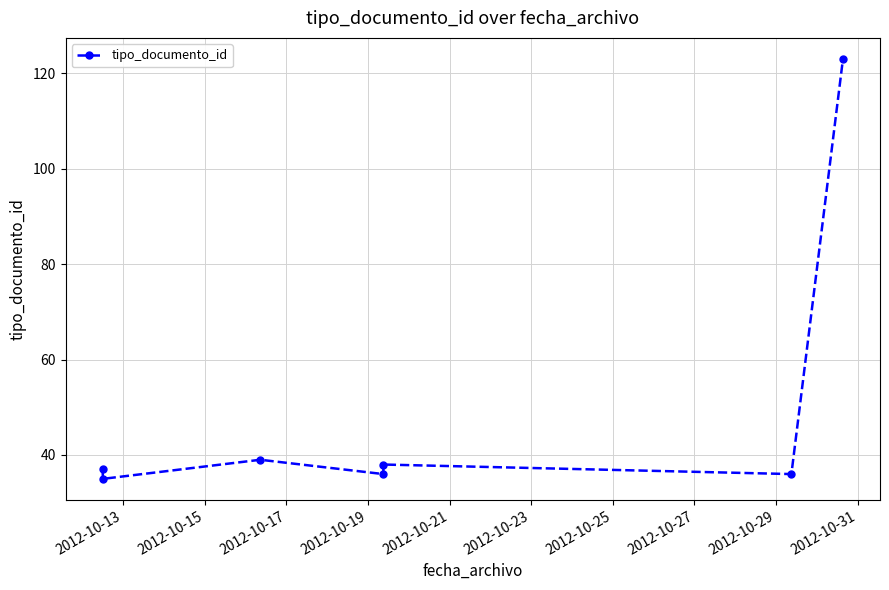

What is the average value?

49